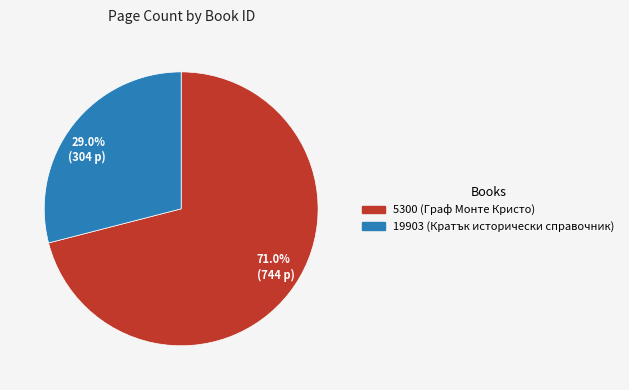

Is there any slice that represents more than half of the pie?

Yes